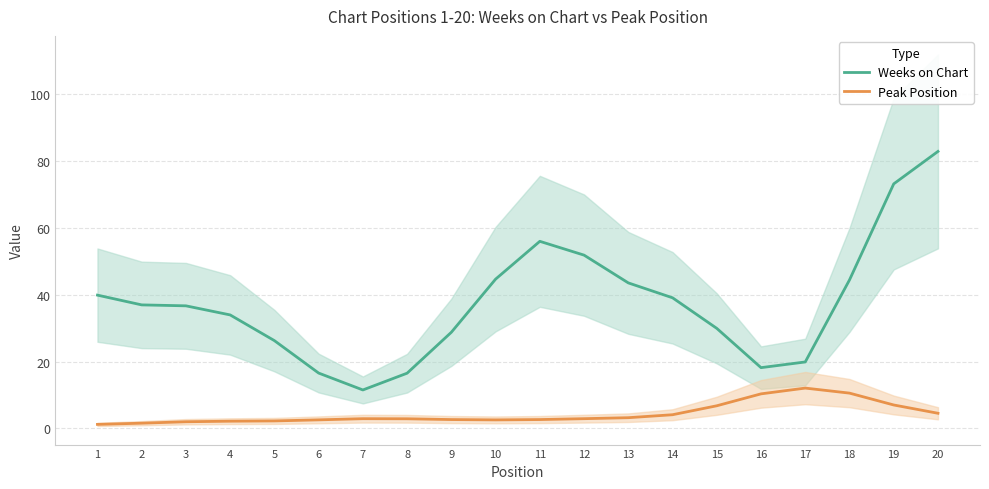

At which category is the sum across all series the highest?

20